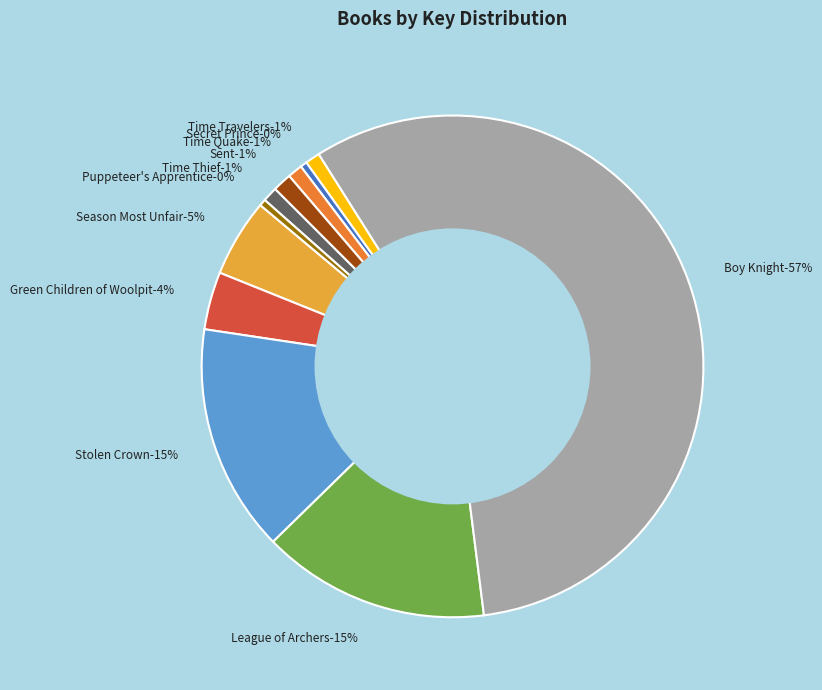

Do Time Travelers and Sent together represent more than half of the pie?

No